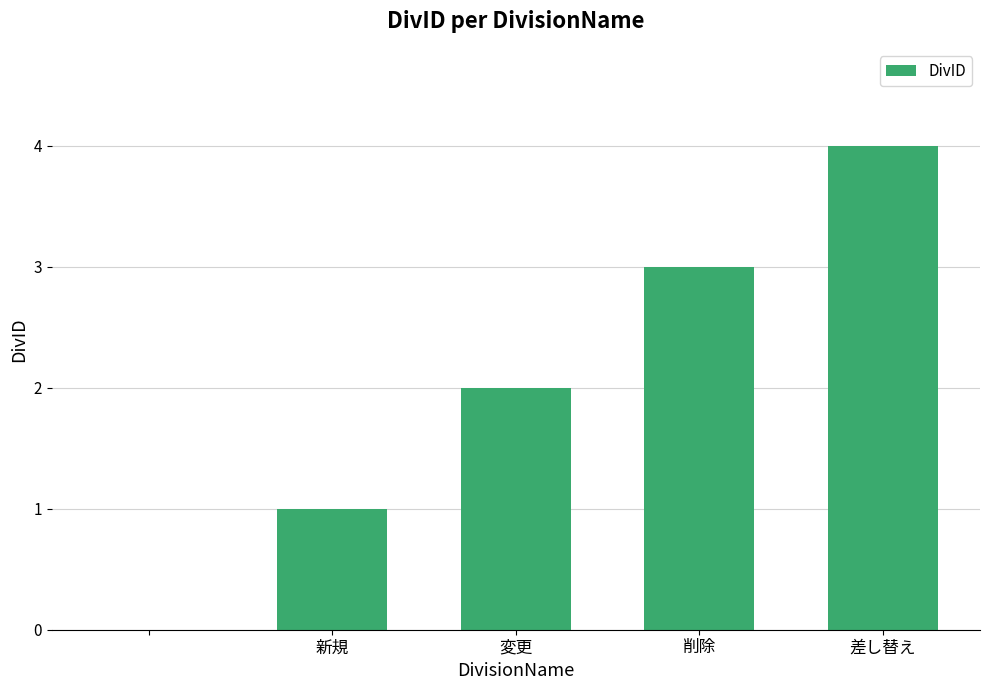

What is the greatest value displayed?

4